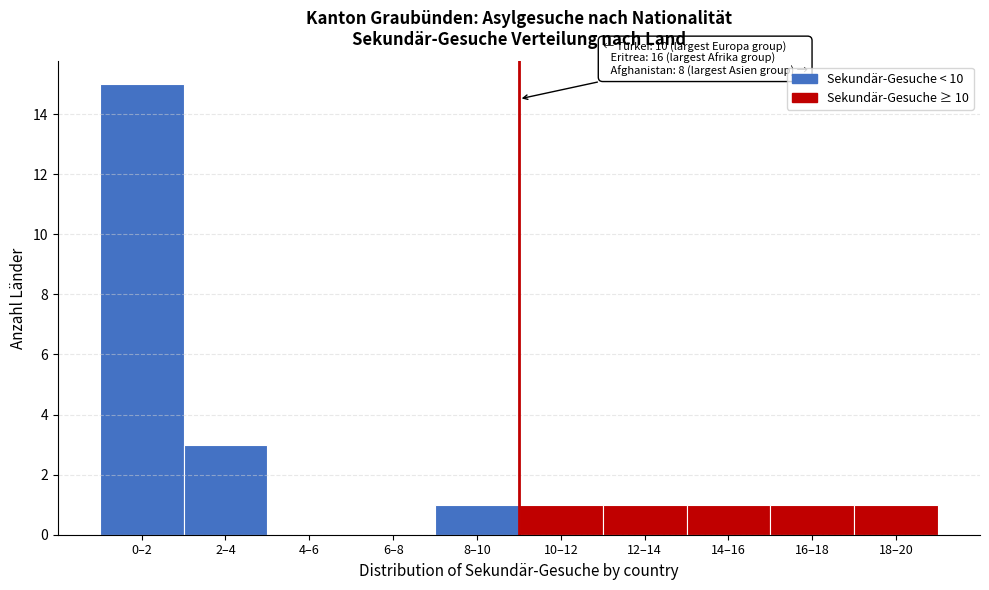

Reading right to left, what are all the values shown in this chart?

18–20=1	16–18=1	14–16=1	12–14=1	10–12=1	8–10=1	6–8=0	4–6=0	2–4=3	0–2=15